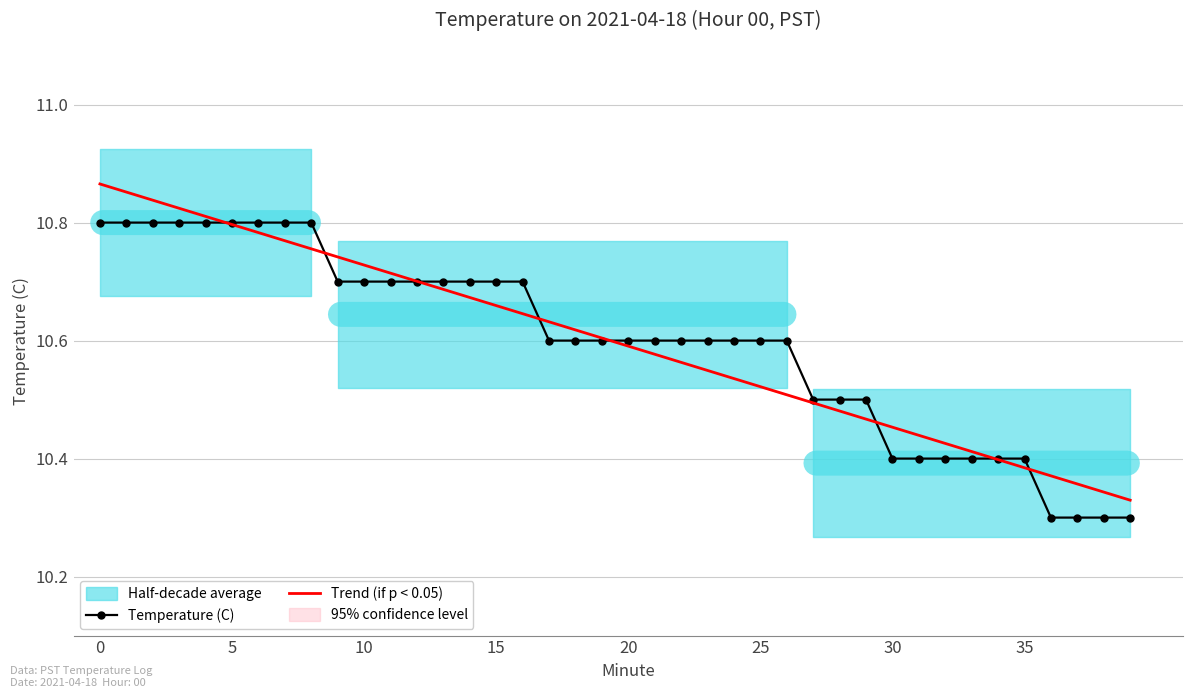

Is it true that Trend (if p < 0.05) equals 10.6 at 19?

True